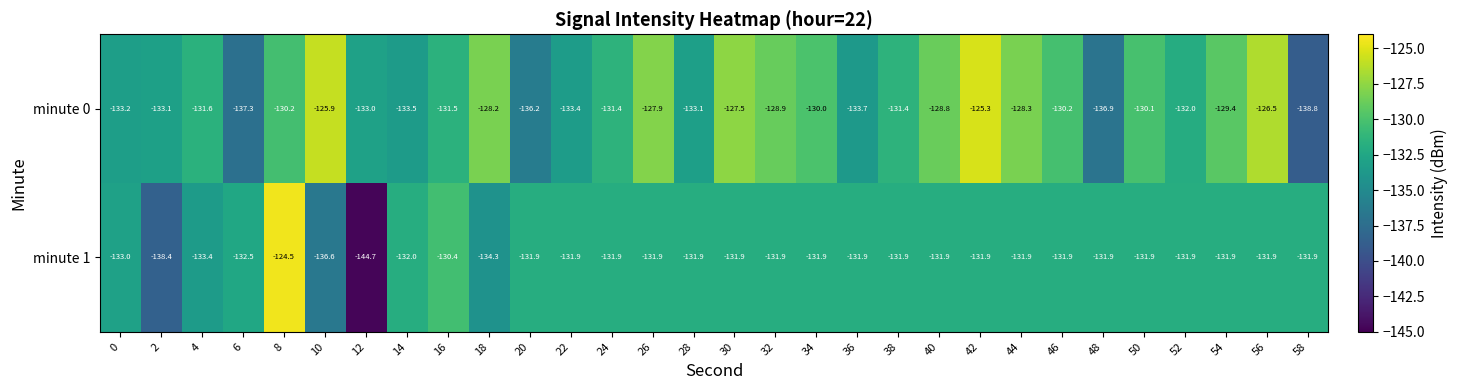

Which category has the lowest value across all series?

12